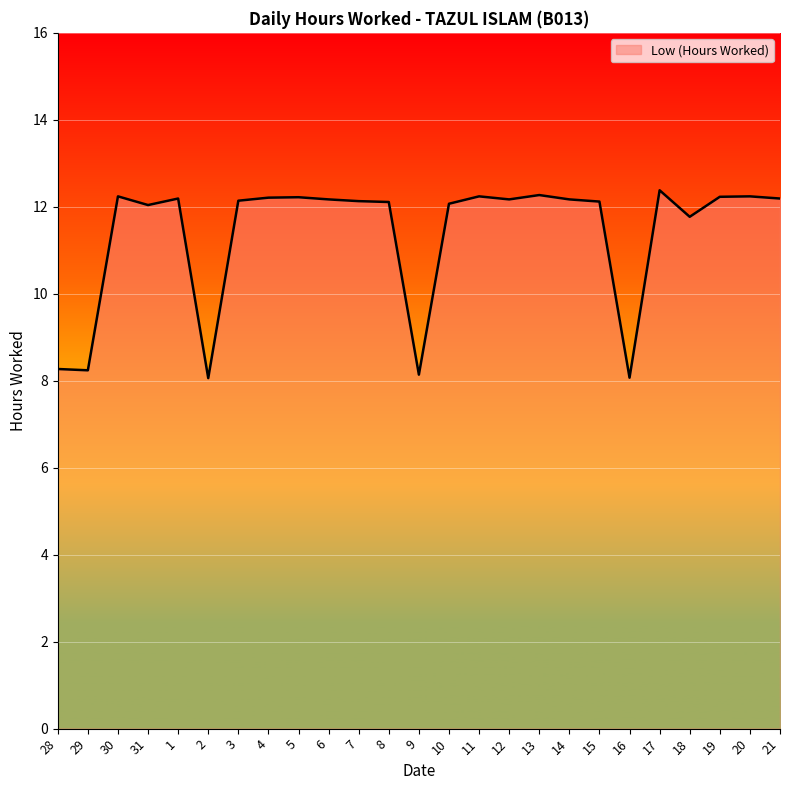

What is the minimum value shown in the chart?

8.1